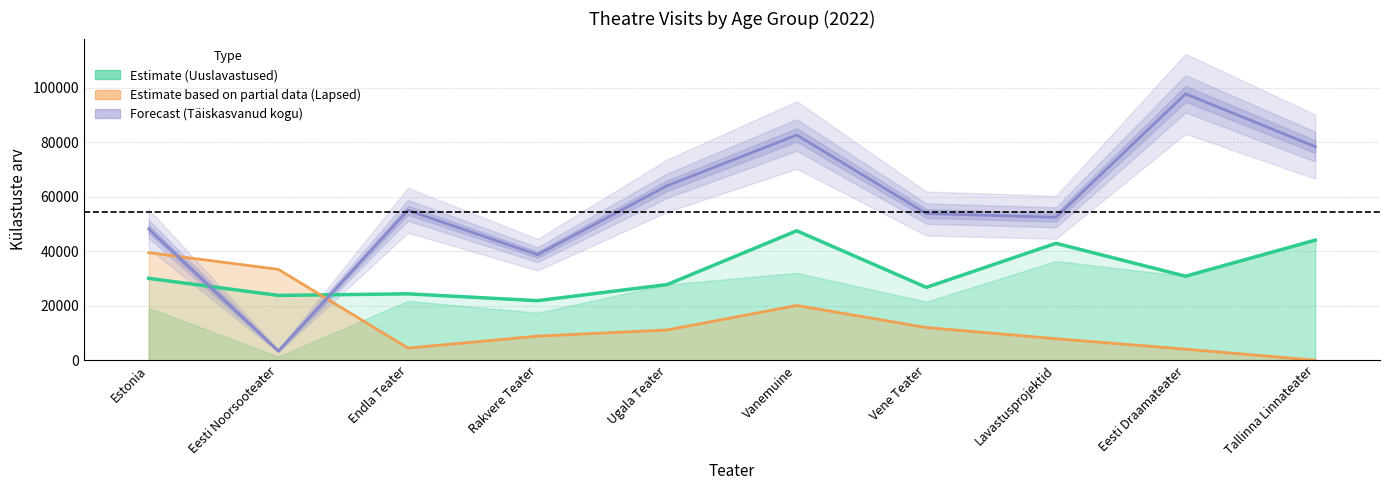

What is the approximate value of Täiskasvanud KOKKU at Eesti Noorsooteater, to the nearest 10?

3400